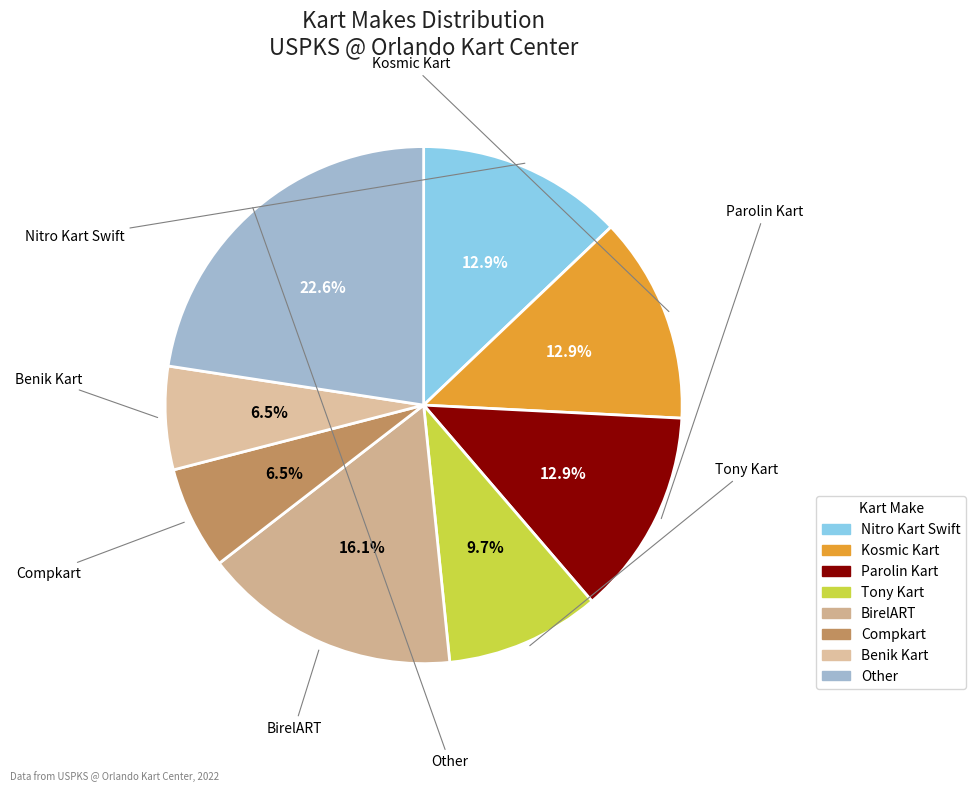

To the nearest percent, what is the difference between the Tony Kart and Kosmic Kart slice percentages?

3%